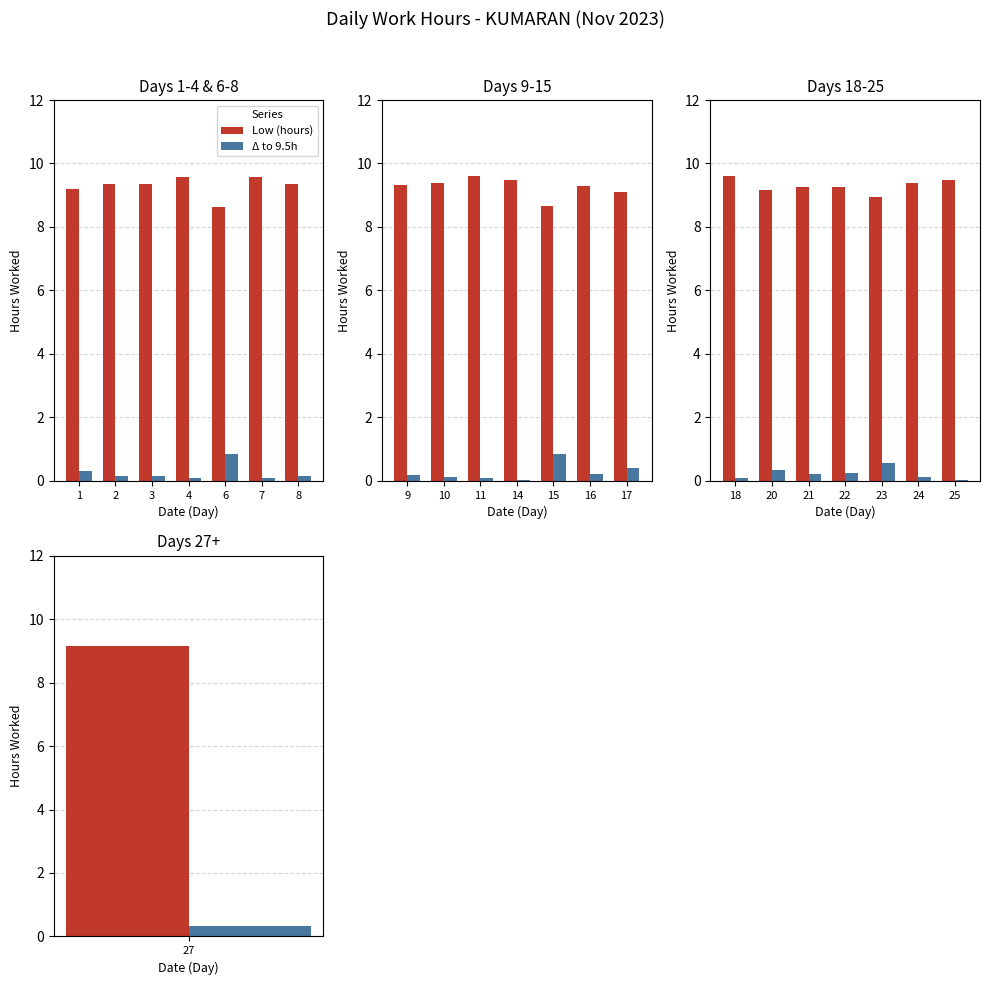

Is the value of Low (hours) at 20 greater than the value of Δ to 9.5h at 21?

Yes